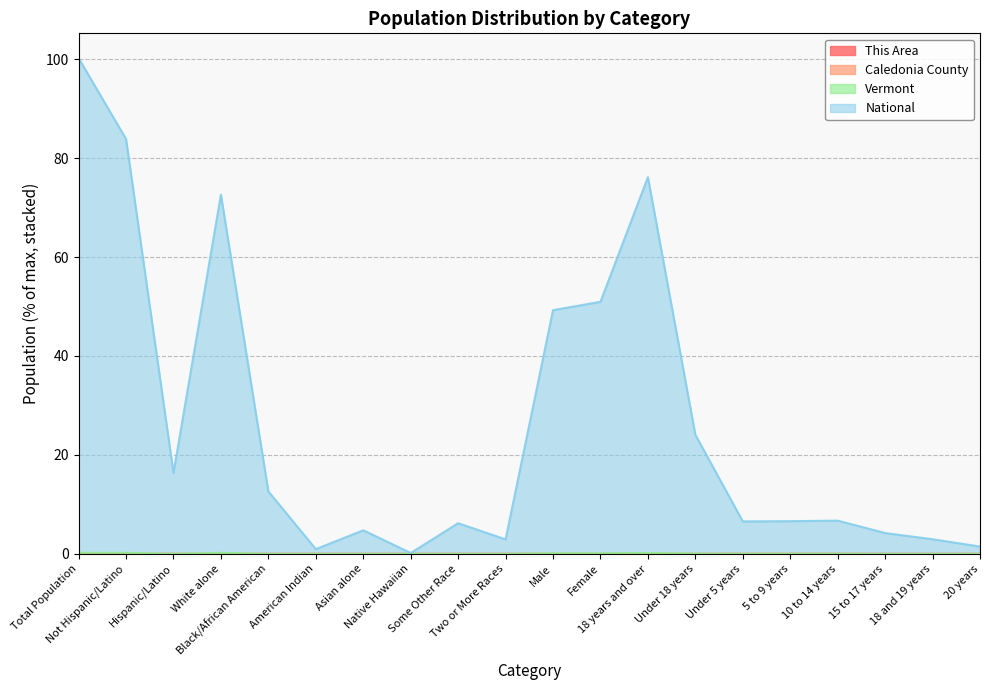

Reading left to right, transcribe all the data shown in this chart.

This Area: 0.0	0.0	0.0	0.0	0.0	0.0	0.0	0.0	0.0	0.0	0.0	0.0	0.0	0.0	0.0	0.0	0.0	0.0	0.0	0.0
Caledonia County: 0.0	0.0	0.0	0.0	0.0	0.0	0.0	0.0	0.0	0.0	0.0	0.0	0.0	0.0	0.0	0.0	0.0	0.0	0.0	0.0
Vermont: 0.2	0.2	0.0	0.2	0.0	0.0	0.0	0.0	0.0	0.0	0.1	0.1	0.2	0.0	0.0	0.0	0.0	0.0	0.0	0.0
National: 100.2	83.9	16.4	72.6	12.6	1.0	4.8	0.2	6.2	2.9	49.3	50.9	76.1	24.1	6.6	6.6	6.7	4.2	3.0	1.5